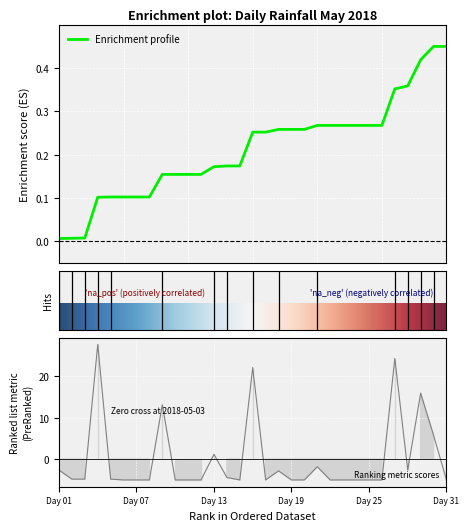

True or false: the data has more than 2 interior local peaks.

True